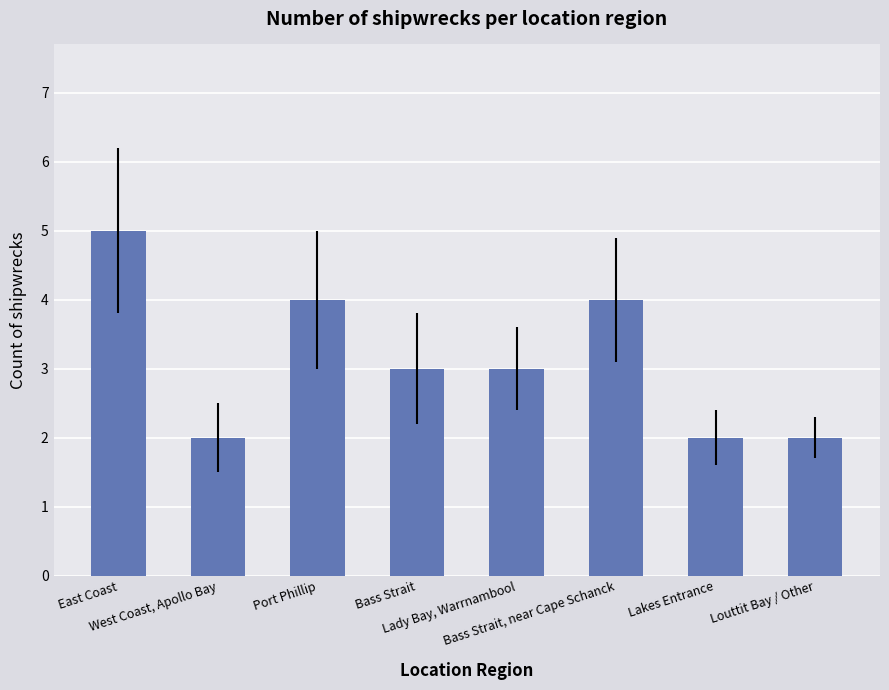

Reading left to right, what are all the values shown in this chart?

East Coast=5	West Coast, Apollo Bay=2	Port Phillip=4	Bass Strait=3	Lady Bay, Warrnambool=3	Bass Strait, near Cape Schanck=4	Lakes Entrance=2	Louttit Bay / Other=2